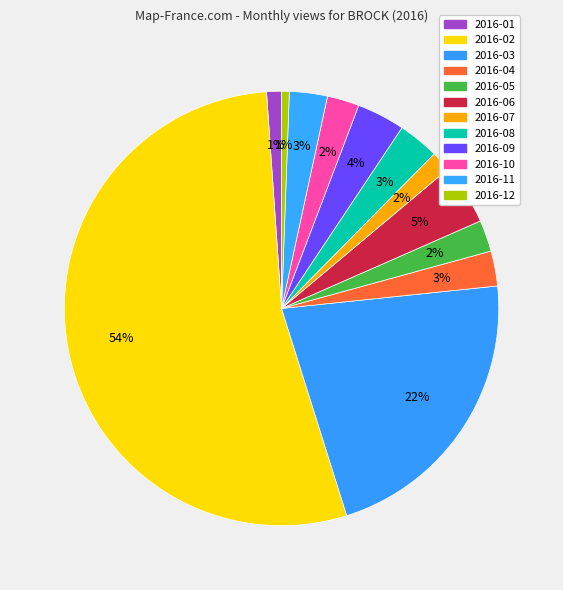

Between 2016-11 and 2016-03, which is larger?

2016-03